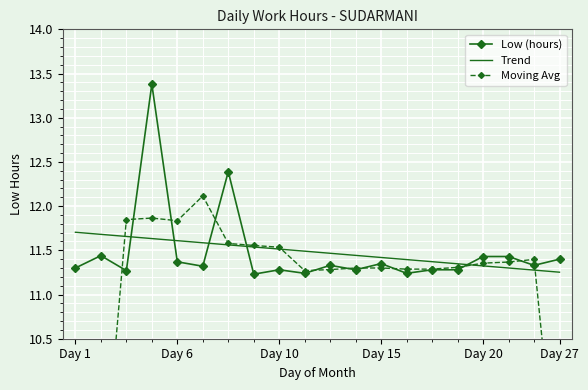

What is the spread (max minus min) of values at 10?

0.2